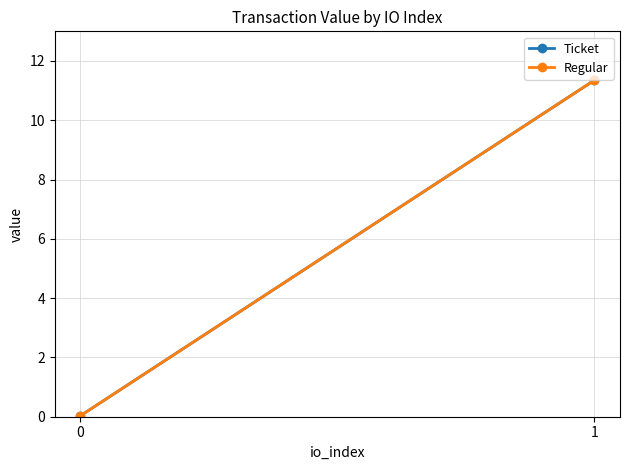

What is the sum of the Ticket values at 0 and 1?

11.4